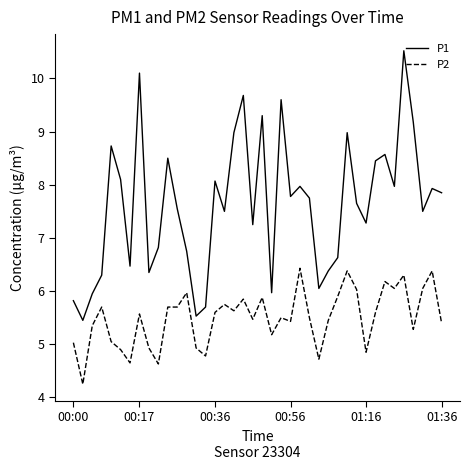

Which series has the largest range (max minus min)?

P1